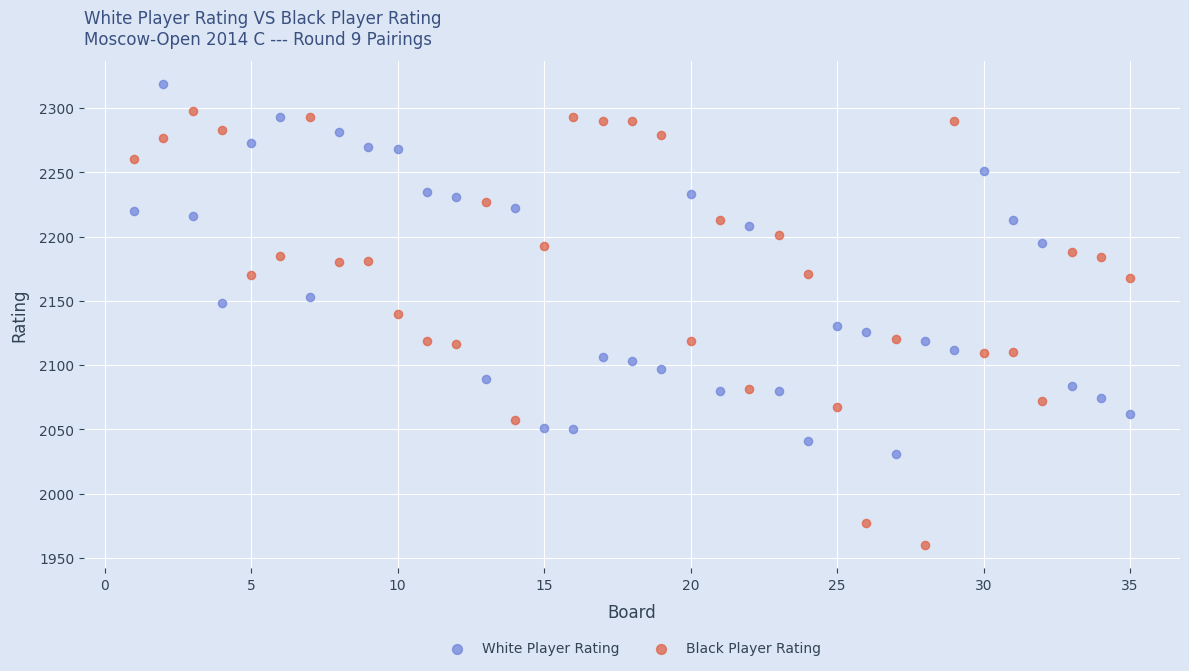

Which series contains the lowest Y value?

Black Player Rating